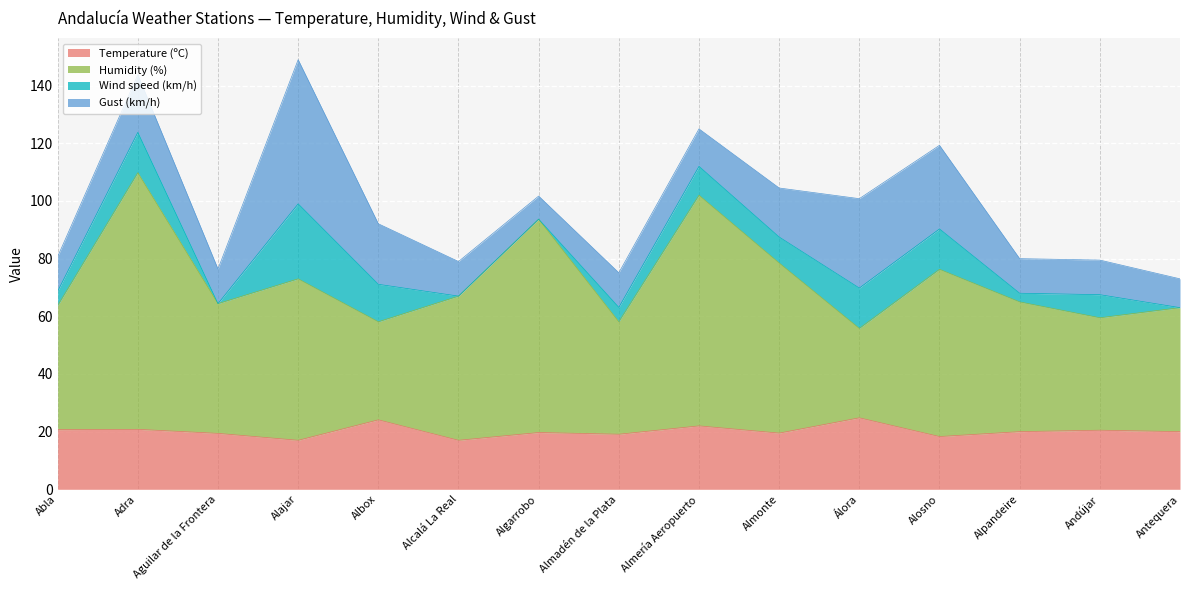

What is the maximum value for Temperature (ºC)?

24.8